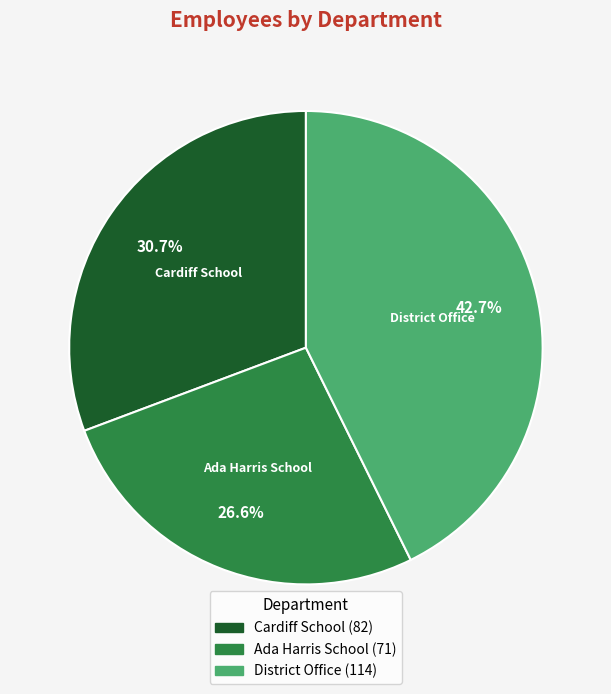

Is District Office the majority of the pie?

No